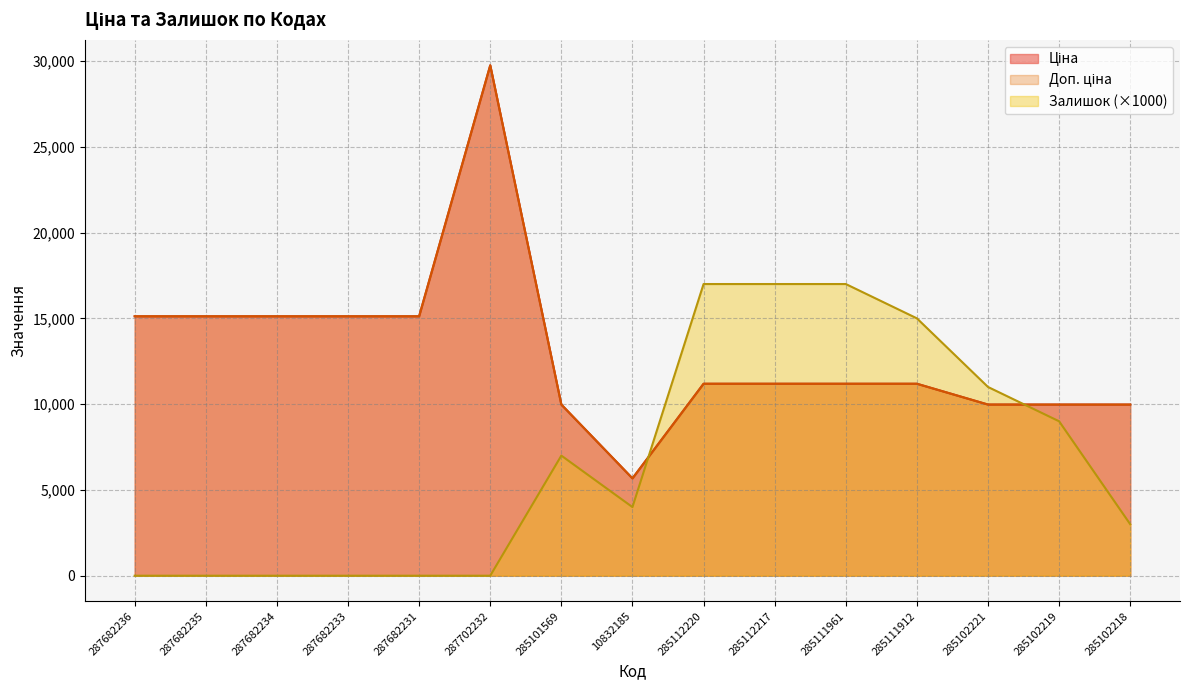

Which series has the largest range (max minus min)?

Ціна